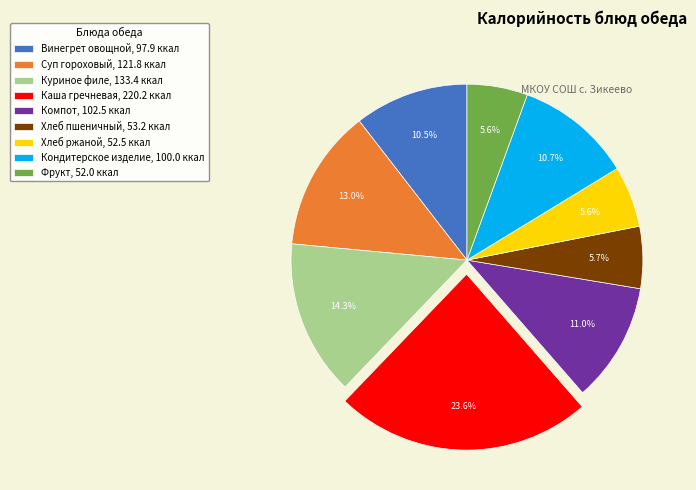

To the nearest percent, what is the combined percentage of Кондитерское изделие and Куриное филе?

25%